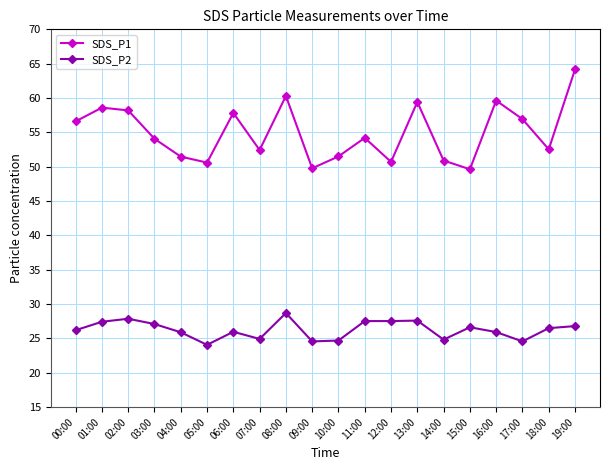

True or false: SDS_P1 and SDS_P2 cross at least once.

False